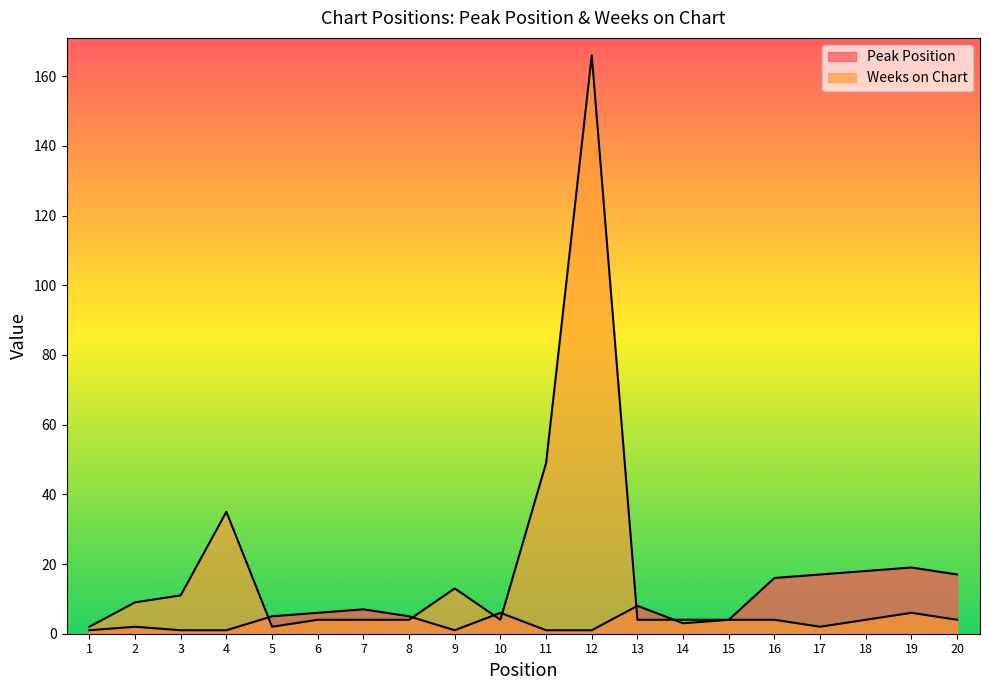

How many lines are shown in the chart?

2